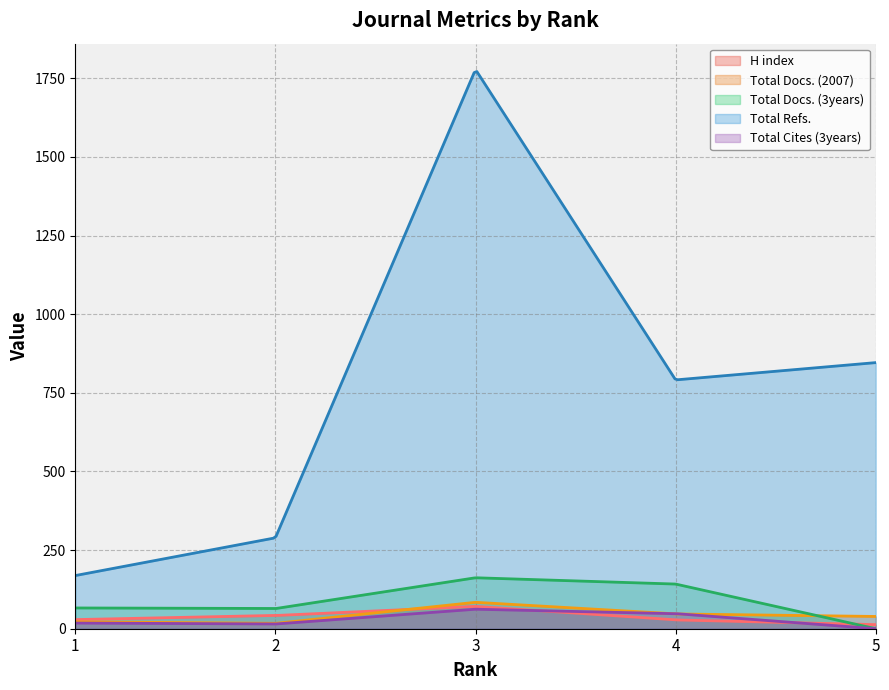

What is the sum of the Total Refs. values at 3 and 2?

2067